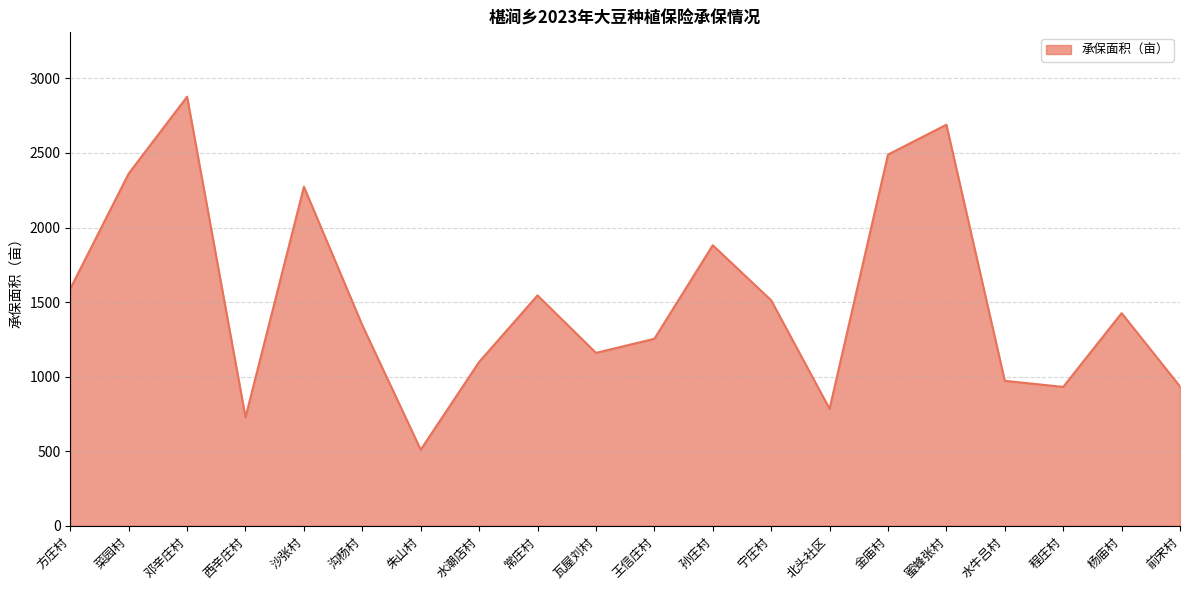

The value at 北头社区 is 784.3. True or false?

True